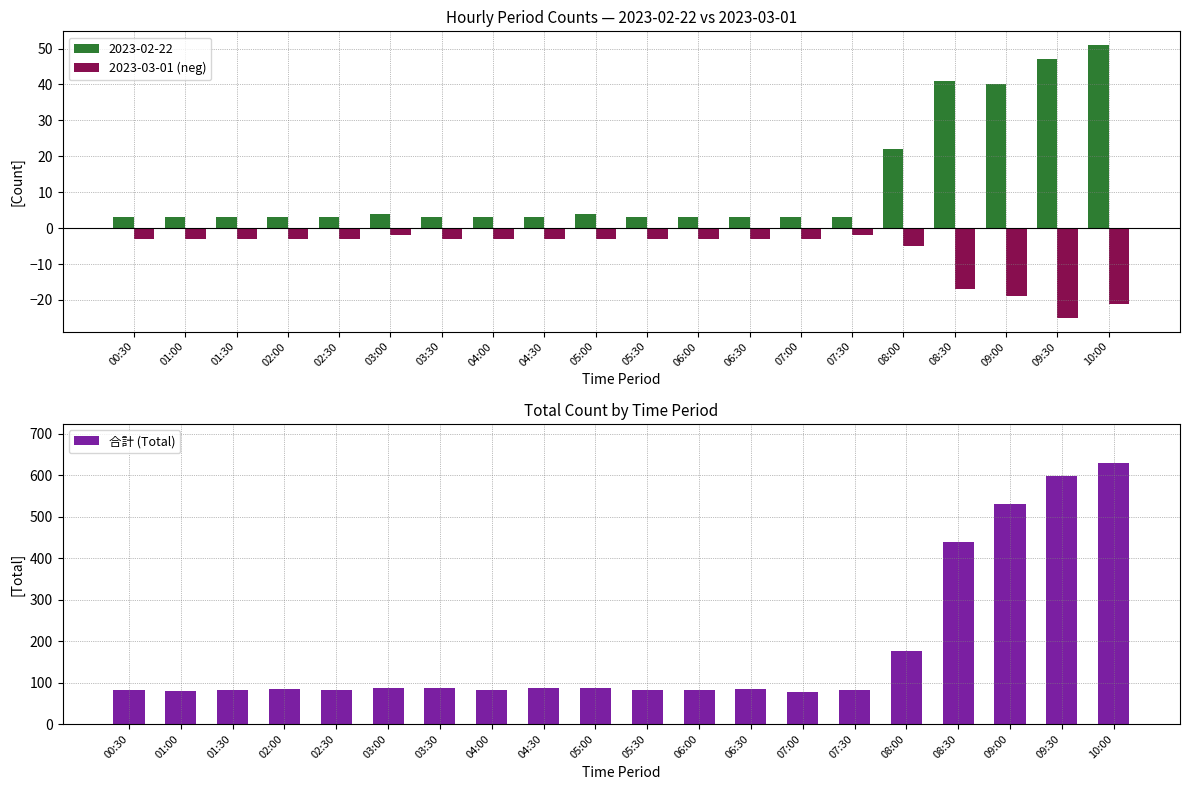

The value of 合計 (Total) at 08:00 is 293. True or false?

False